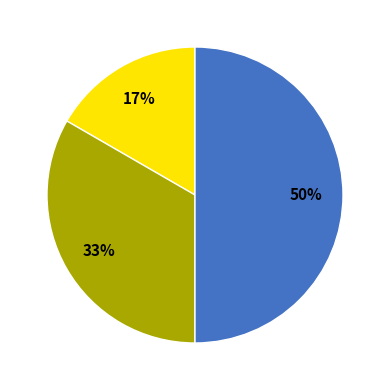

How many slices are in this pie chart?

3